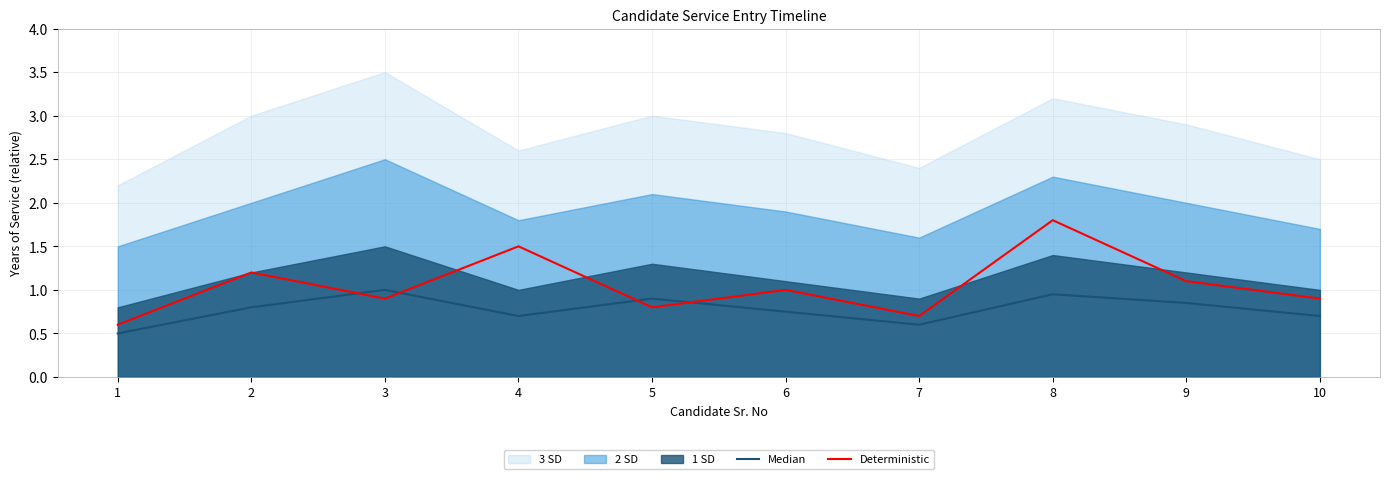

Which series ends up on top after the final intersection of Deterministic and Median?

Deterministic